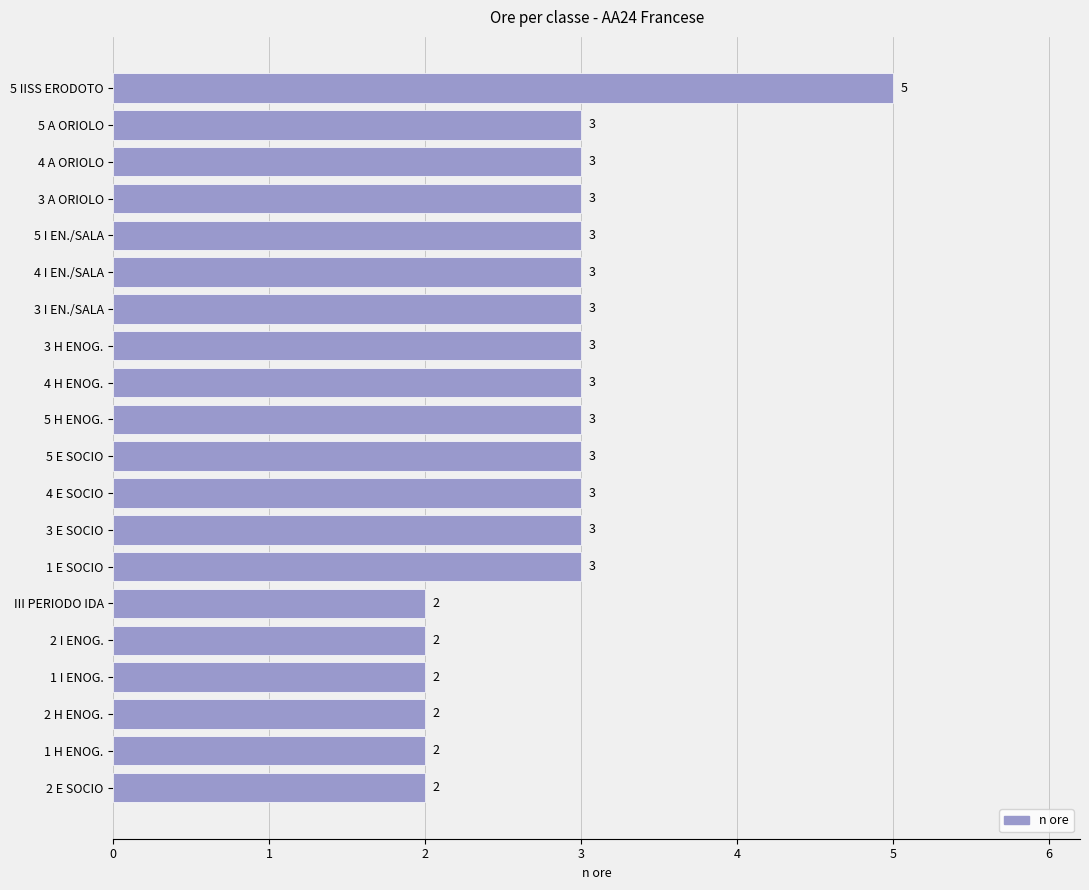

Does the chart contain any negative values?

No